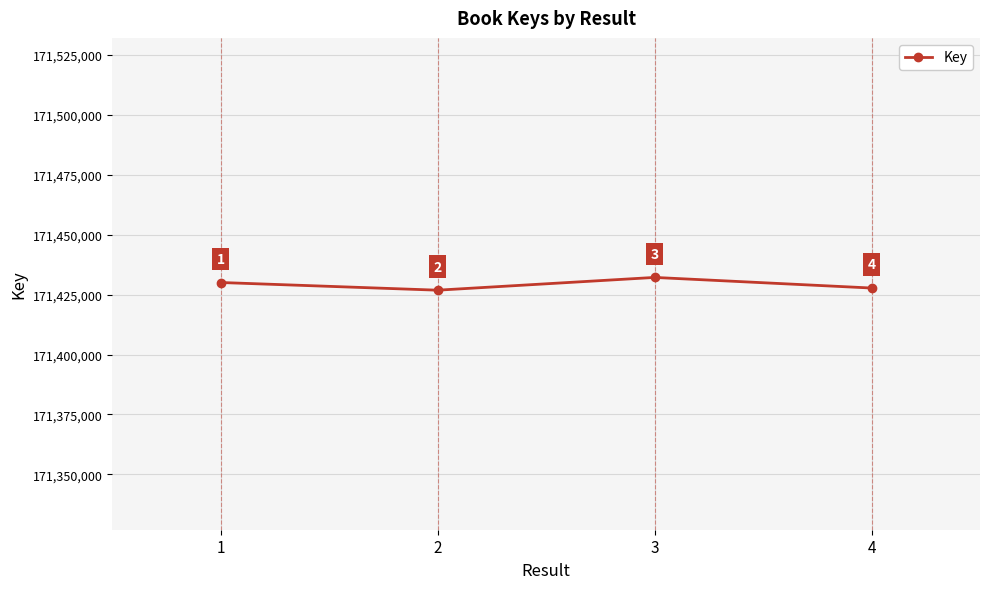

What is the sum of the values at 2 and 1?

342856915